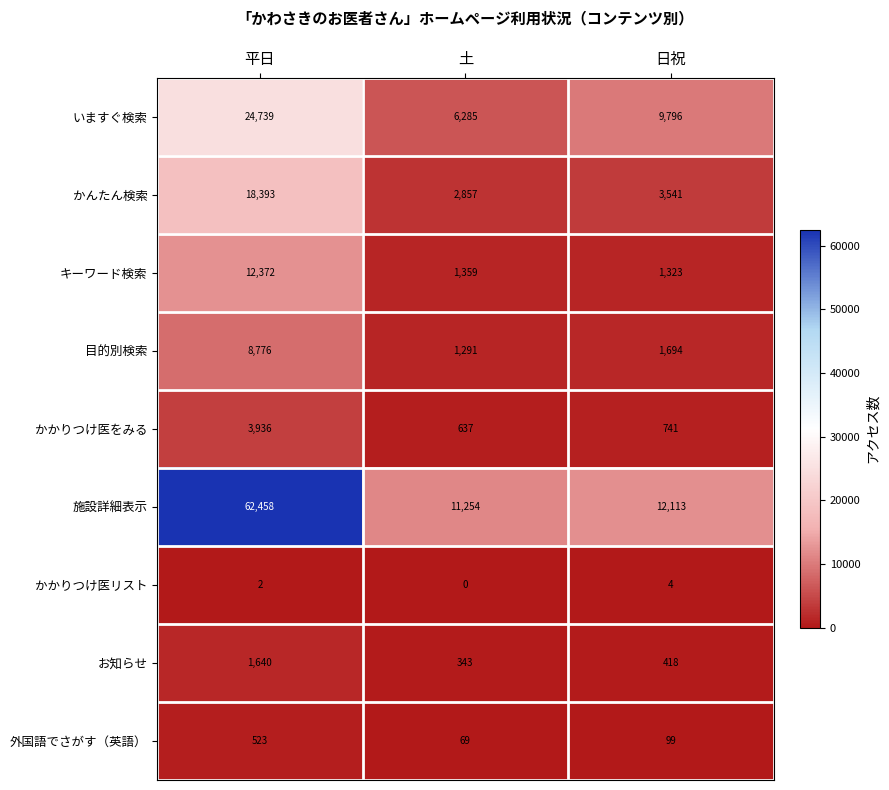

Count the number of categories in the chart.

3